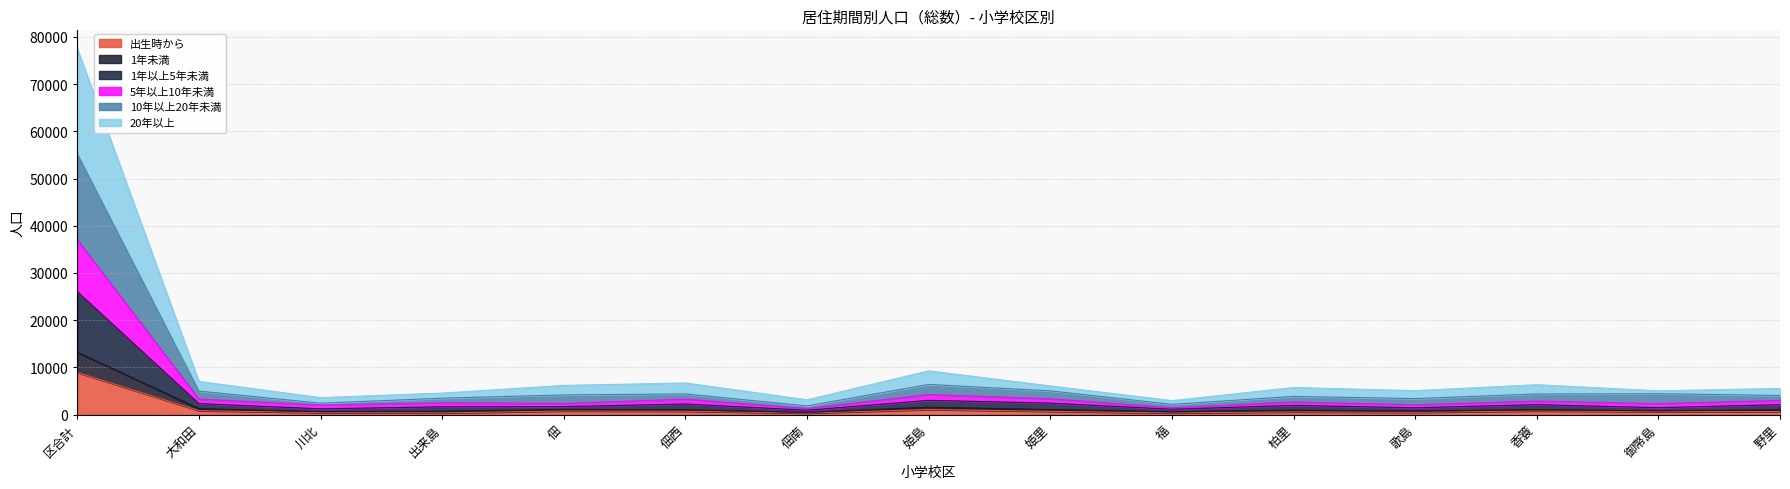

How many interior local peaks does the 5年以上10年未満 series have?

4